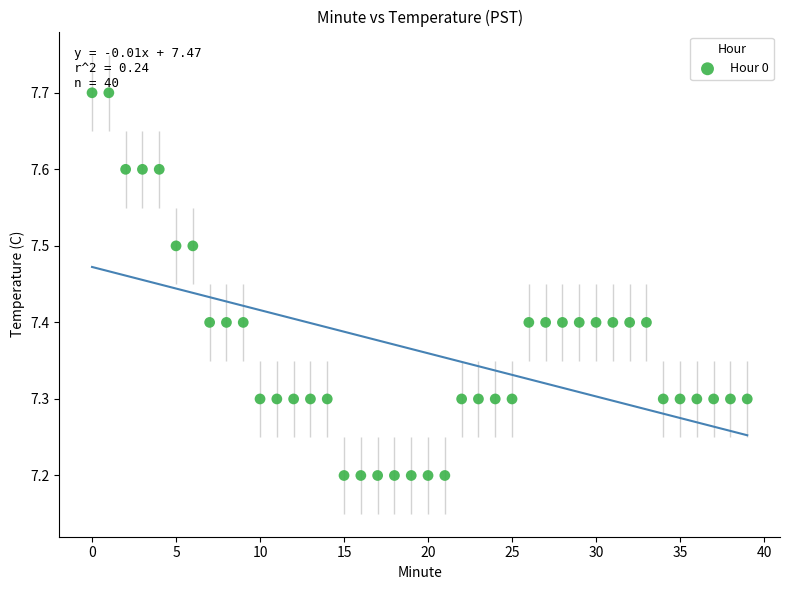

What is the range of Y values (max minus min)?

0.5